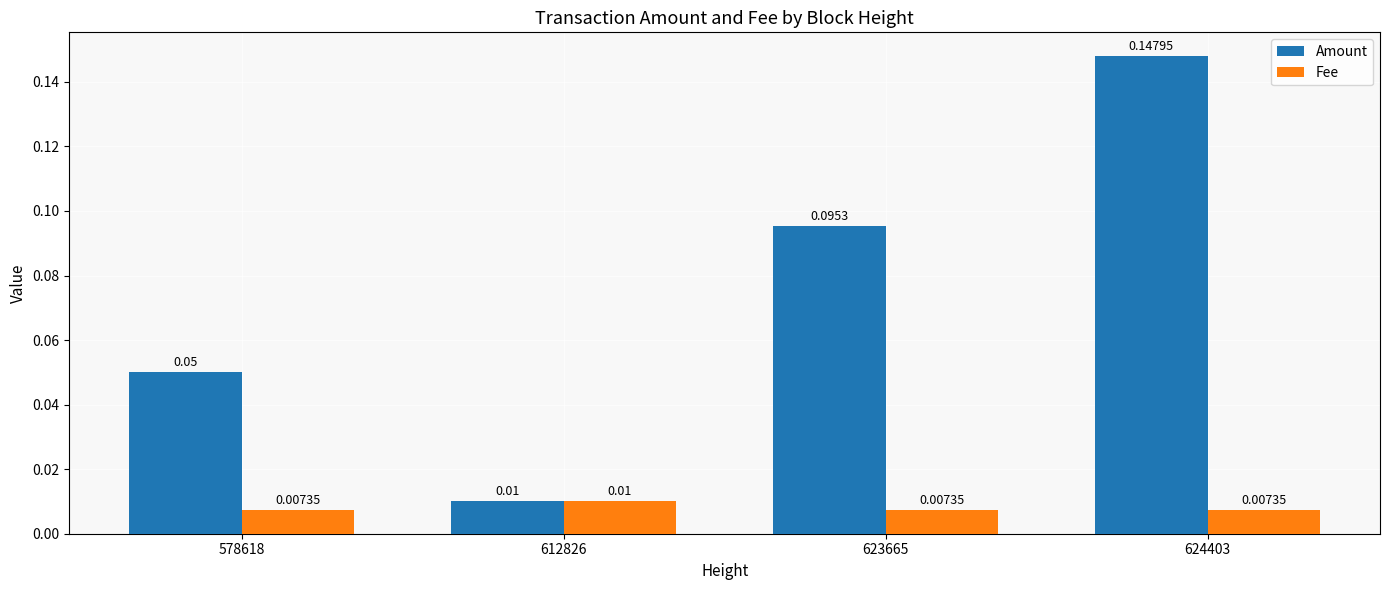

Is the value of Fee at 612826 greater than the value of Amount at 578618?

No